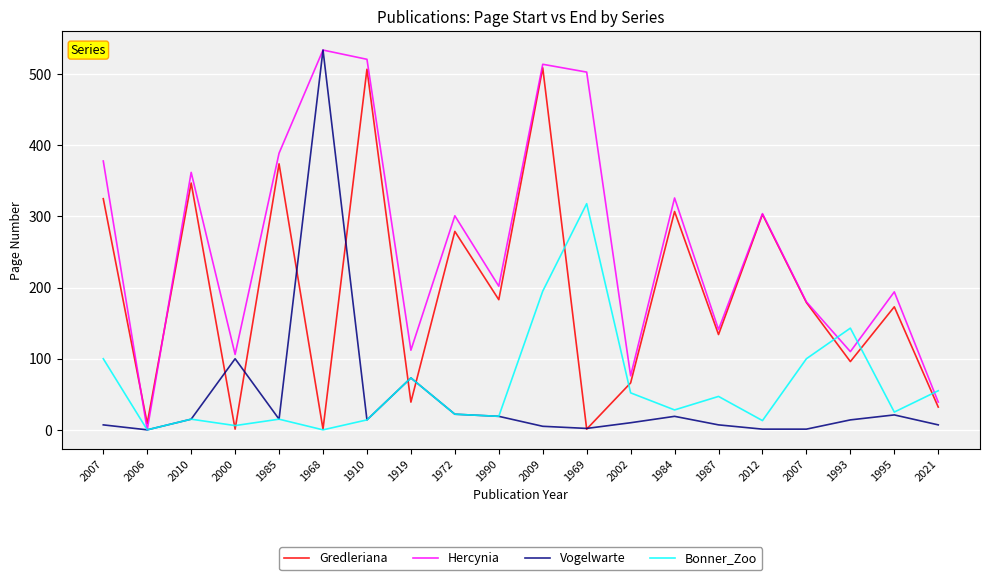

What are all the series names shown in the legend?

Gredleriana, Hercynia, Vogelwarte, Bonner_Zoo